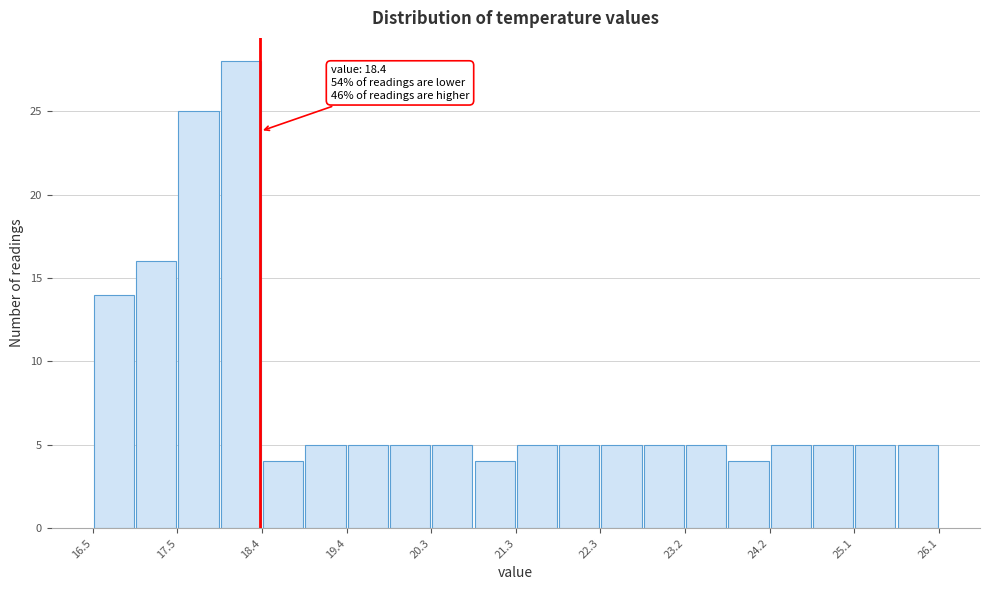

Over which range of the x-axis is the bar tallest?

17.94 to 18.42